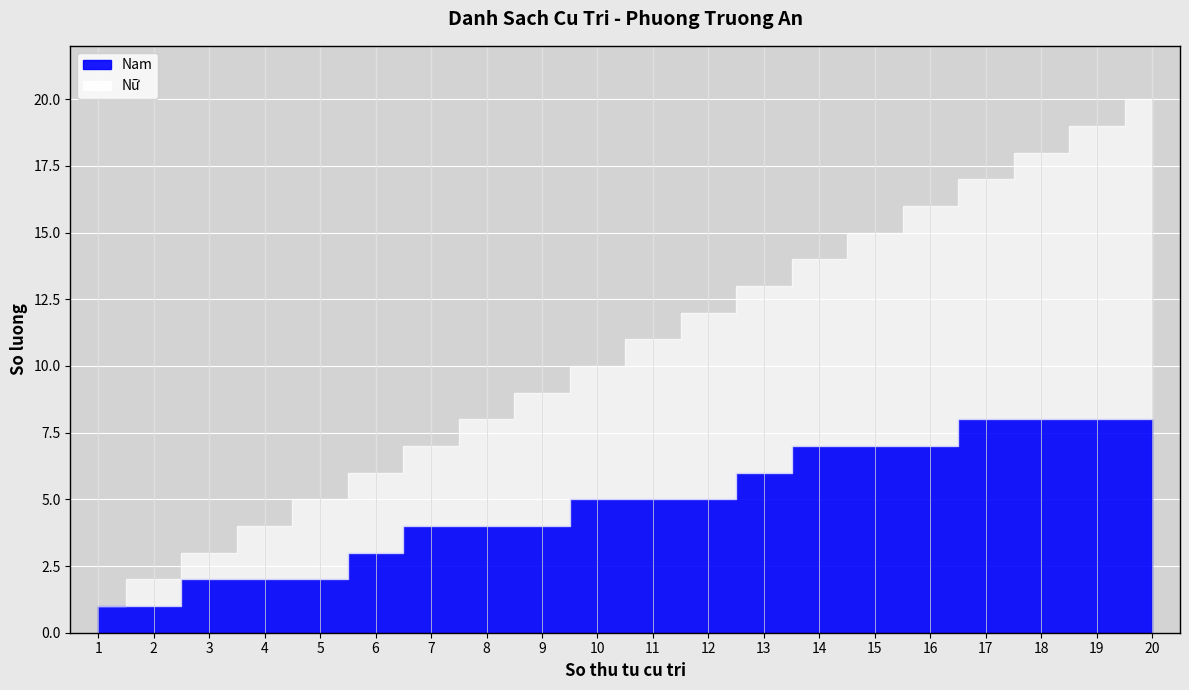

Is the value of Nam at 10 greater than the value of Nu at 18?

No